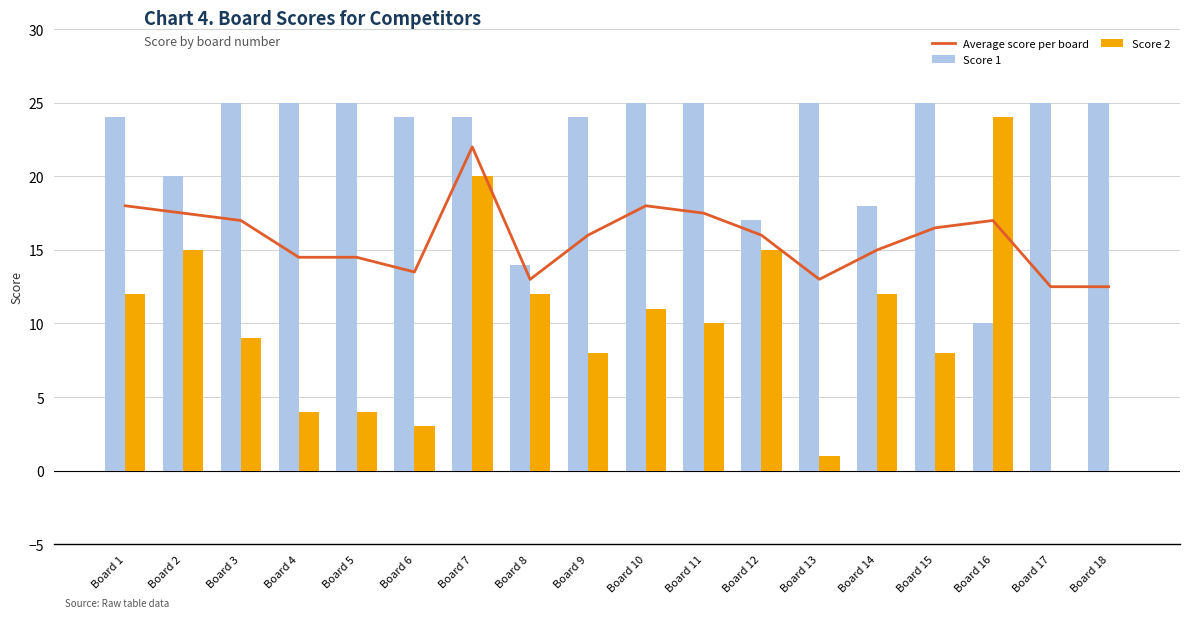

What is the maximum value shown in the chart?

25.0